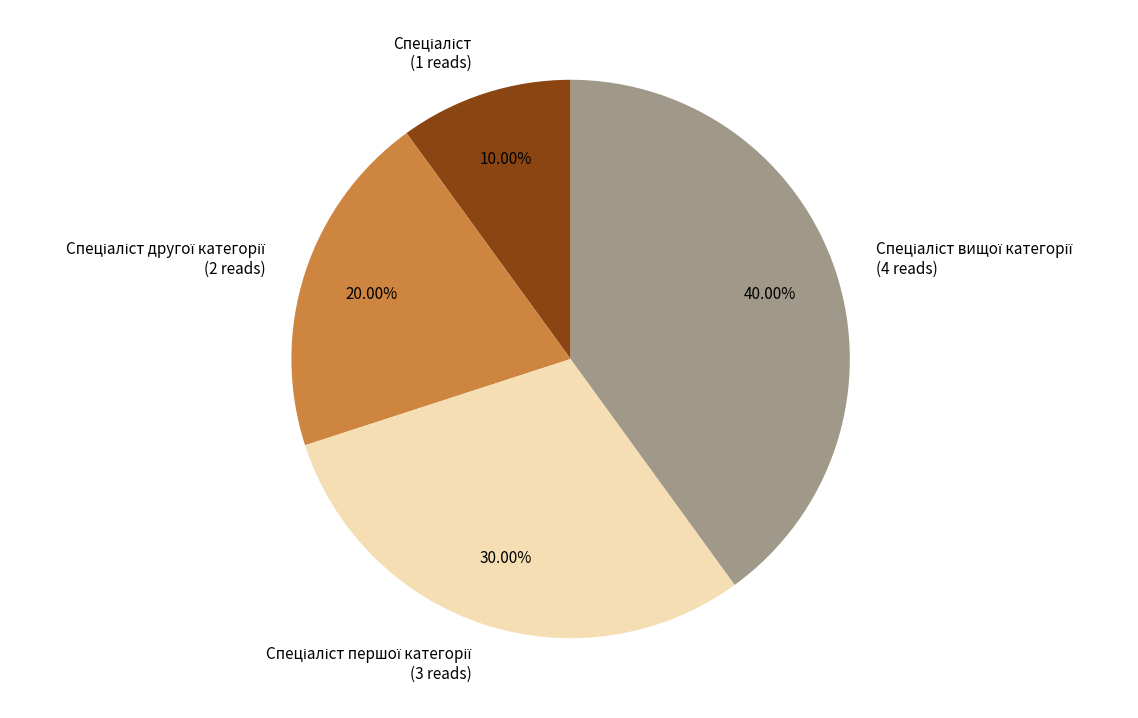

Is there any slice that represents more than half of the pie?

No